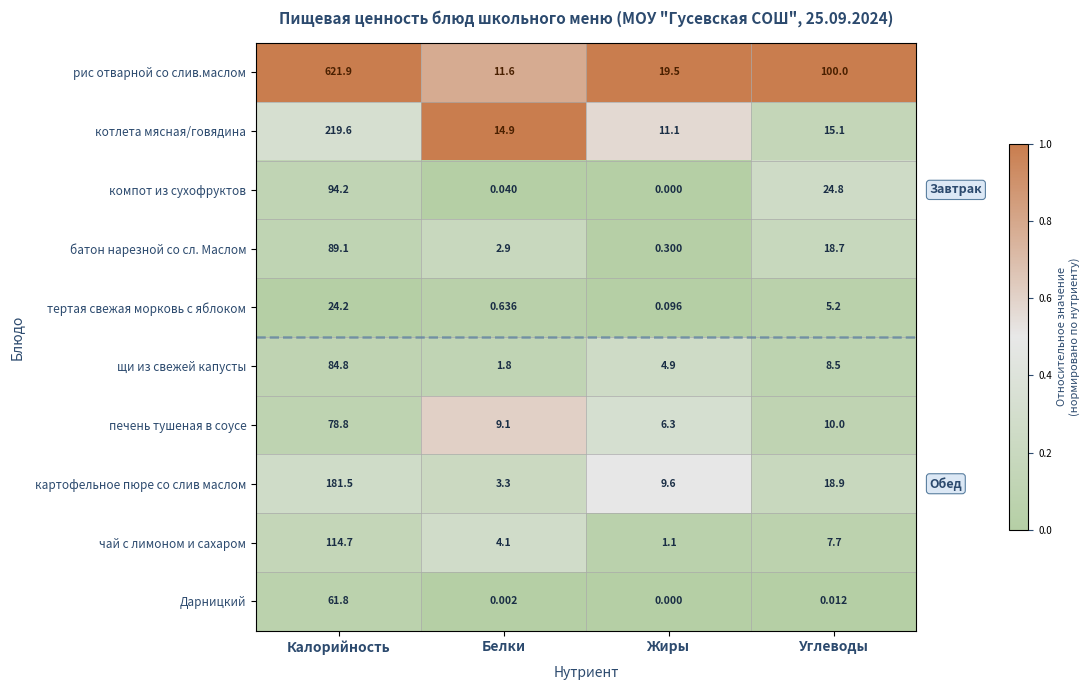

Between Калорийность and Углеводы, which series saw the biggest shift?

рис отварной со слив.маслом